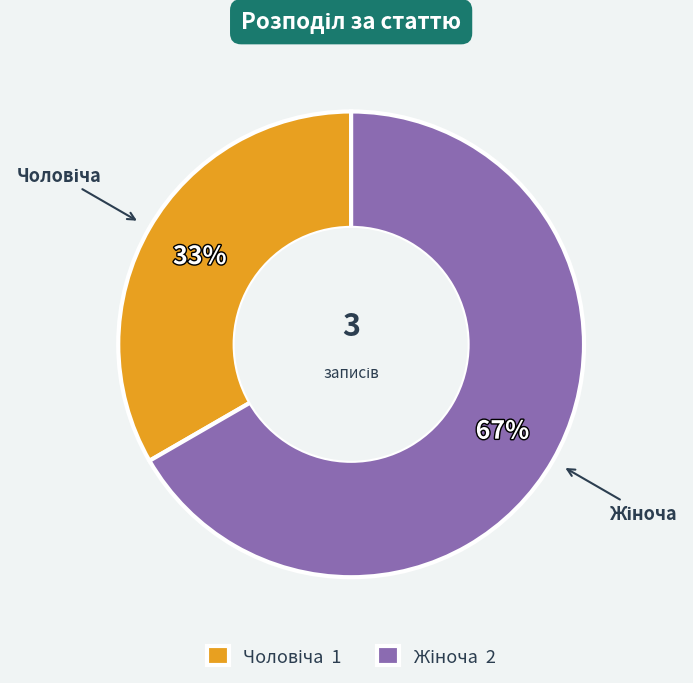

Is there a majority slice in this chart?

Yes